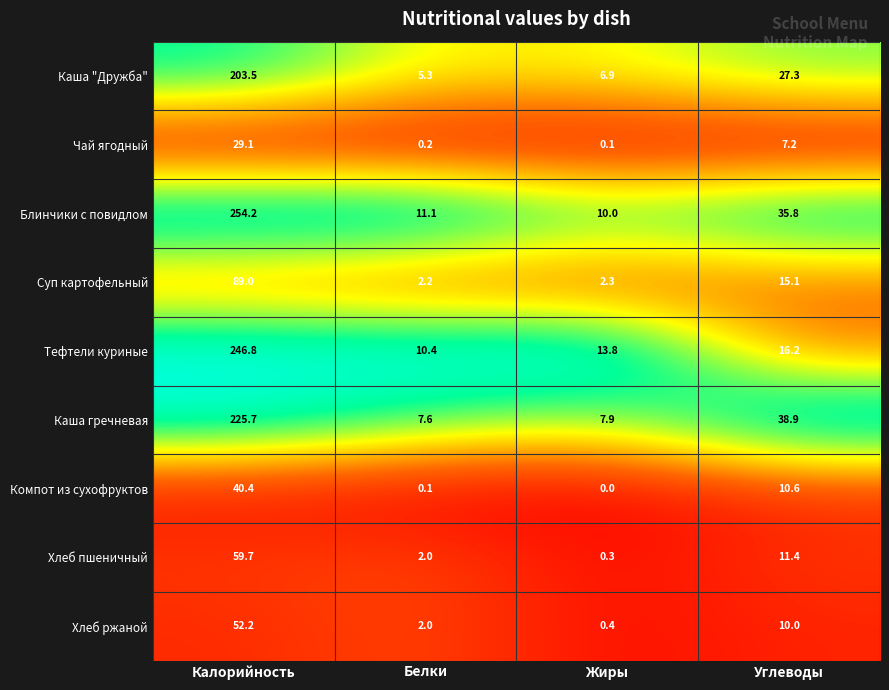

What is the greatest value displayed?

254.2